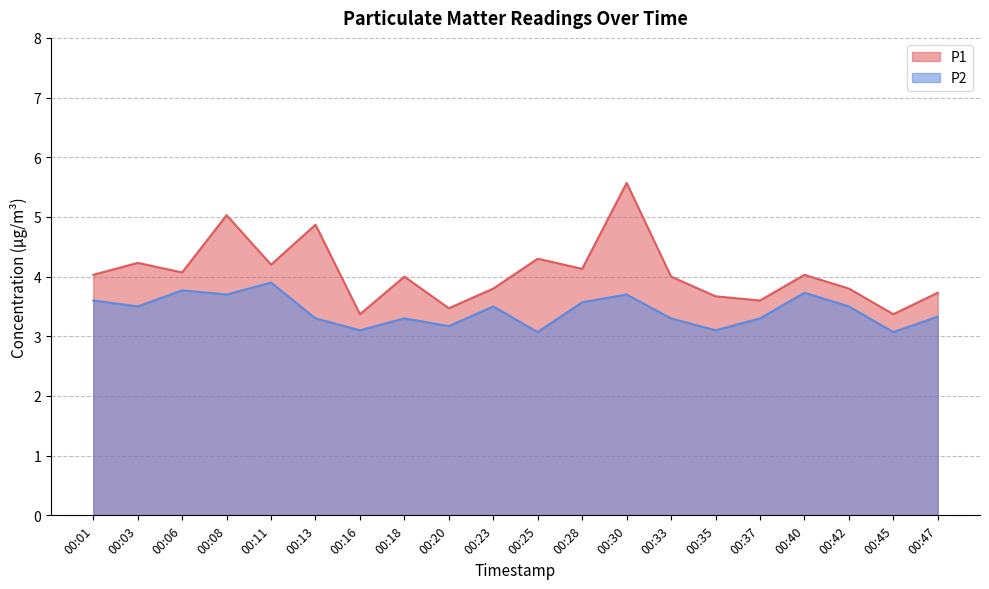

True or false: P2 has more than 2 interior local peaks.

True